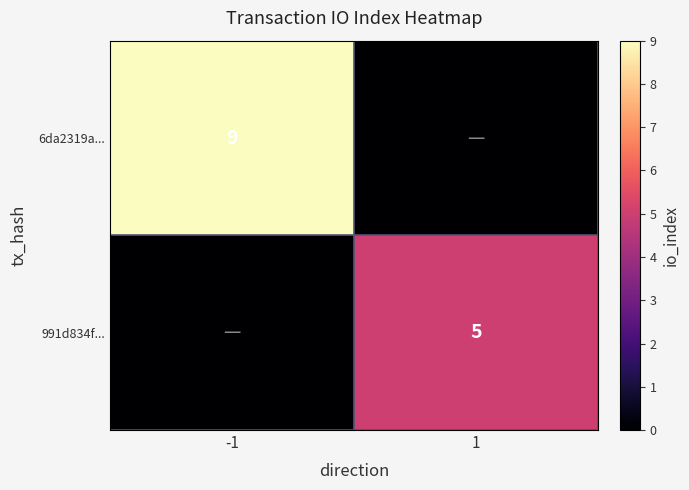

Between 1 and -1, which is larger?

-1